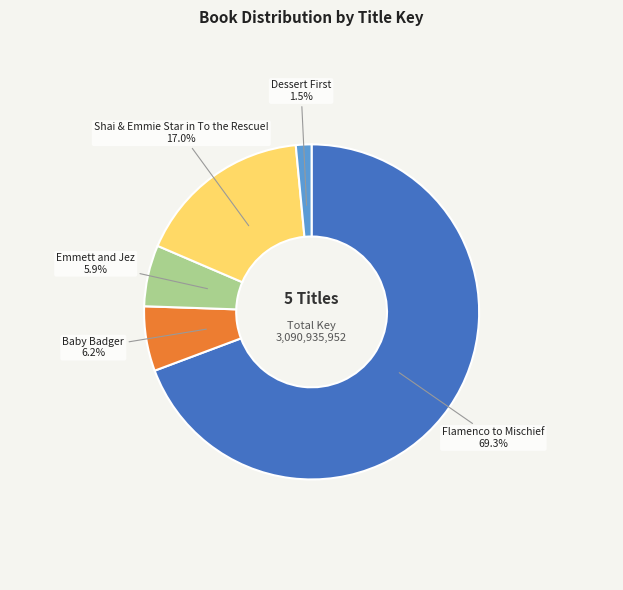

Do Baby Badger and Flamenco to Mischief together represent more than half of the pie?

Yes